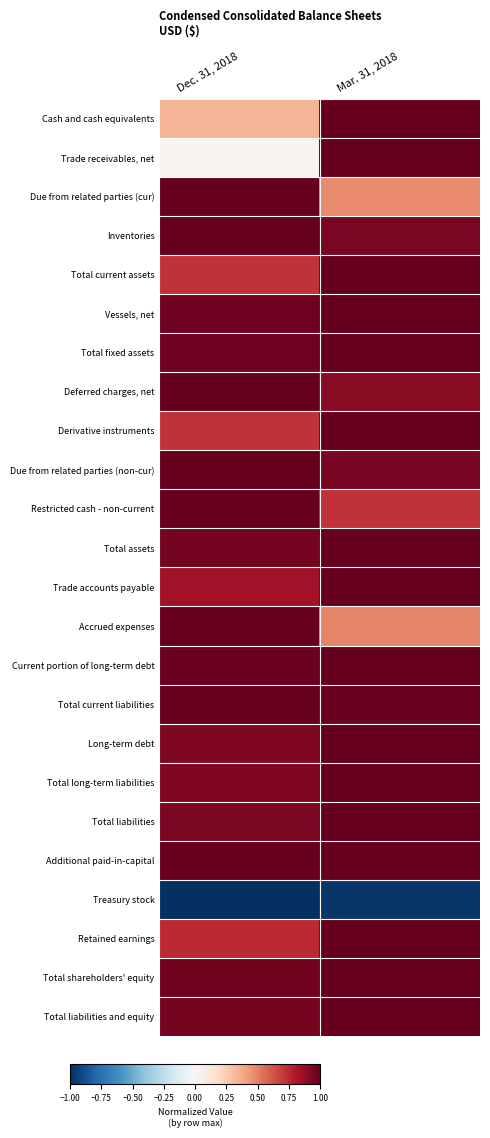

Reading right to left, list all the values displayed in this chart.

Cash and cash equivalents: Mar. 31, 2018=1.0	Dec. 31, 2018=0.3
Trade receivables, net: Mar. 31, 2018=1.0	Dec. 31, 2018=0.0
Due from related parties (cur): Mar. 31, 2018=0.5	Dec. 31, 2018=1.0
Inventories: Mar. 31, 2018=0.9	Dec. 31, 2018=1.0
Total current assets: Mar. 31, 2018=1.0	Dec. 31, 2018=0.7
Vessels, net: Mar. 31, 2018=1.0	Dec. 31, 2018=1.0
Total fixed assets: Mar. 31, 2018=1.0	Dec. 31, 2018=1.0
Deferred charges, net: Mar. 31, 2018=0.9	Dec. 31, 2018=1.0
Derivative instruments: Mar. 31, 2018=1.0	Dec. 31, 2018=0.7
Due from related parties (non-cur): Mar. 31, 2018=0.9	Dec. 31, 2018=1.0
Restricted cash - non-current: Mar. 31, 2018=0.7	Dec. 31, 2018=1.0
Total assets: Mar. 31, 2018=1.0	Dec. 31, 2018=1.0
Trade accounts payable: Mar. 31, 2018=1.0	Dec. 31, 2018=0.8
Accrued expenses: Mar. 31, 2018=0.5	Dec. 31, 2018=1.0
Current portion of long-term debt: Mar. 31, 2018=1.0	Dec. 31, 2018=1.0
Total current liabilities: Mar. 31, 2018=1.0	Dec. 31, 2018=1.0
Long-term debt: Mar. 31, 2018=1.0	Dec. 31, 2018=0.9
Total long-term liabilities: Mar. 31, 2018=1.0	Dec. 31, 2018=0.9
Total liabilities: Mar. 31, 2018=1.0	Dec. 31, 2018=0.9
Additional paid-in-capital: Mar. 31, 2018=1.0	Dec. 31, 2018=1.0
Treasury stock: Mar. 31, 2018=-1.0	Dec. 31, 2018=-1.0
Retained earnings: Mar. 31, 2018=1.0	Dec. 31, 2018=0.7
Total shareholders' equity: Mar. 31, 2018=1.0	Dec. 31, 2018=1.0
Total liabilities and equity: Mar. 31, 2018=1.0	Dec. 31, 2018=1.0